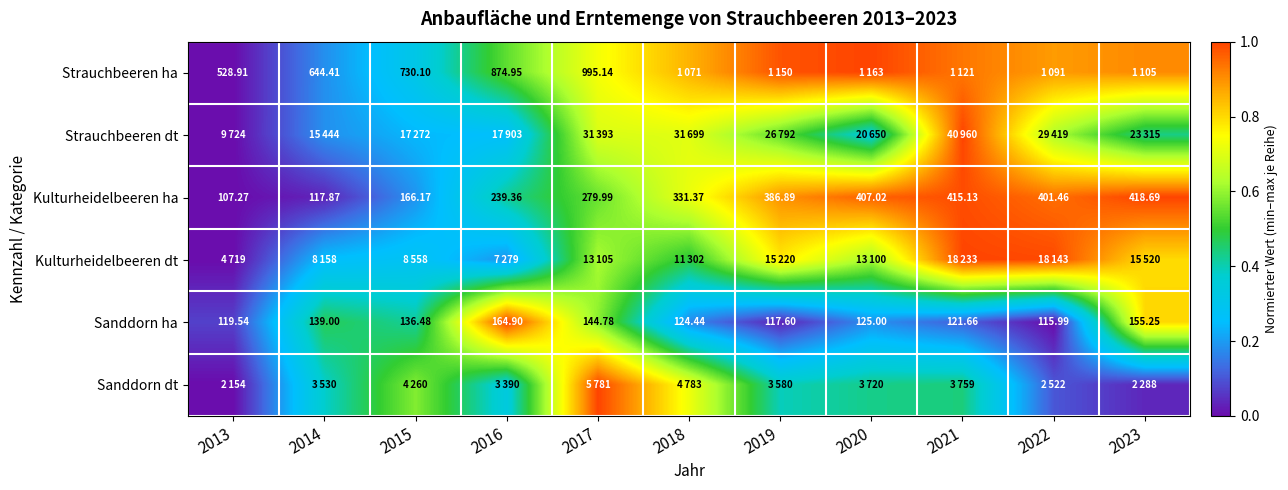

How many values in the Kulturheidelbeeren ha series exceed 331?

6